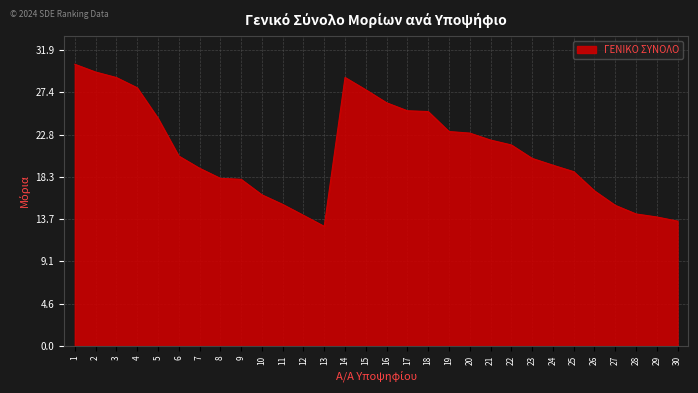

True or false: the data shows 7.2 at 28.

False